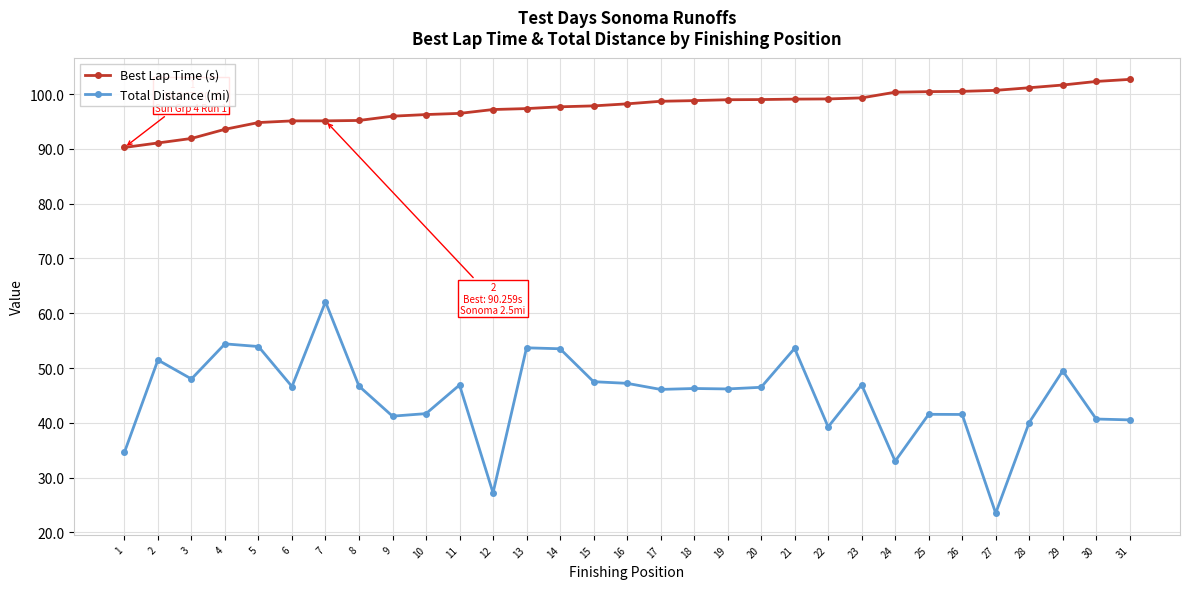

True or false: Best Lap Time (s) and Total Distance (mi) cross at least once.

False